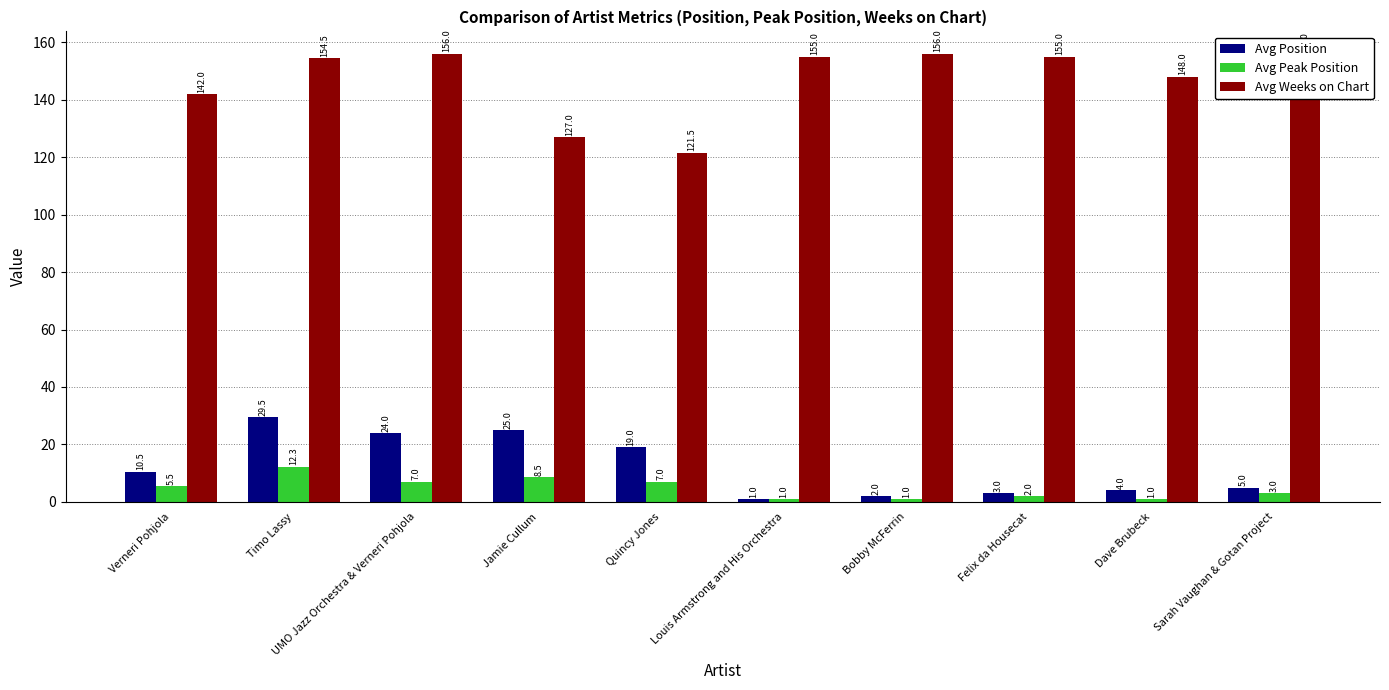

What is the highest value of the Avg Peak Position series?

12.3